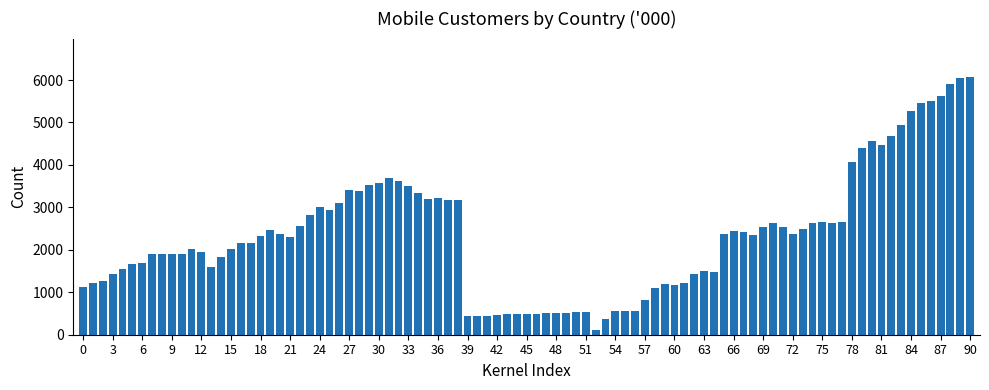

What is the average value?

2353.3